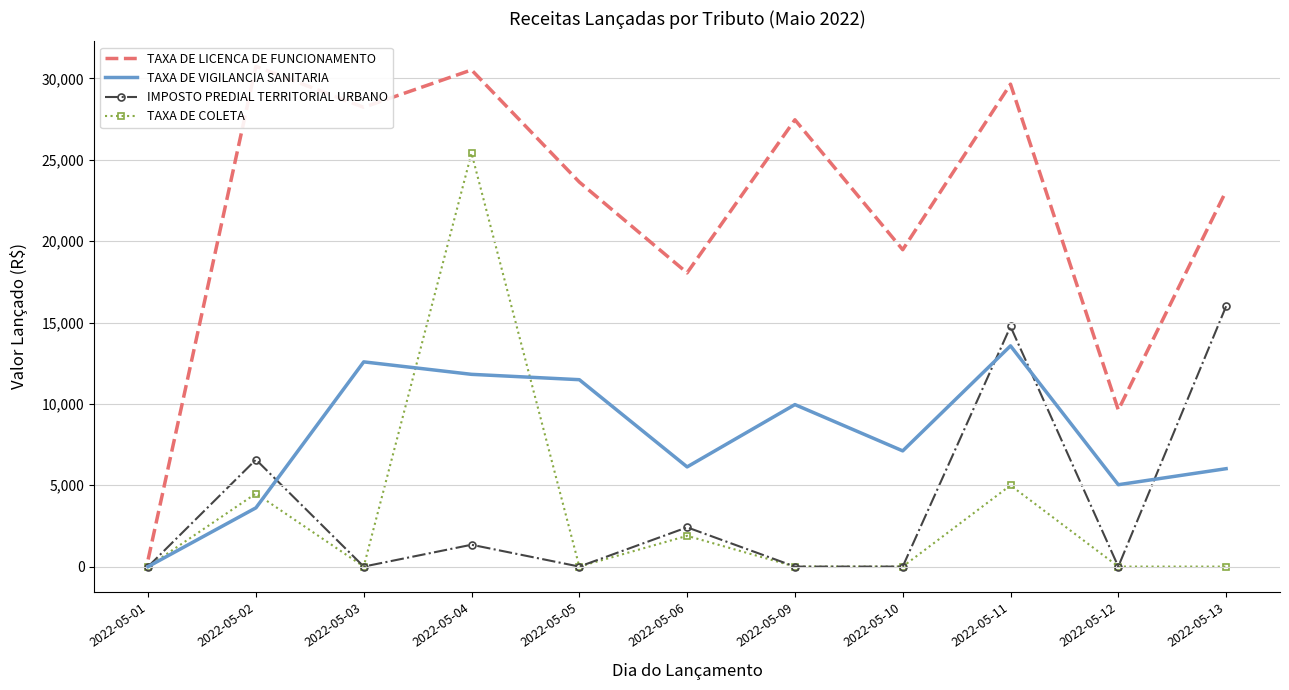

What are all the series names shown in the legend?

TAXA DE LICENCA DE FUNCIONAMENTO, TAXA DE VIGILANCIA SANITARIA, IMPOSTO PREDIAL TERRITORIAL URBANO, TAXA DE COLETA